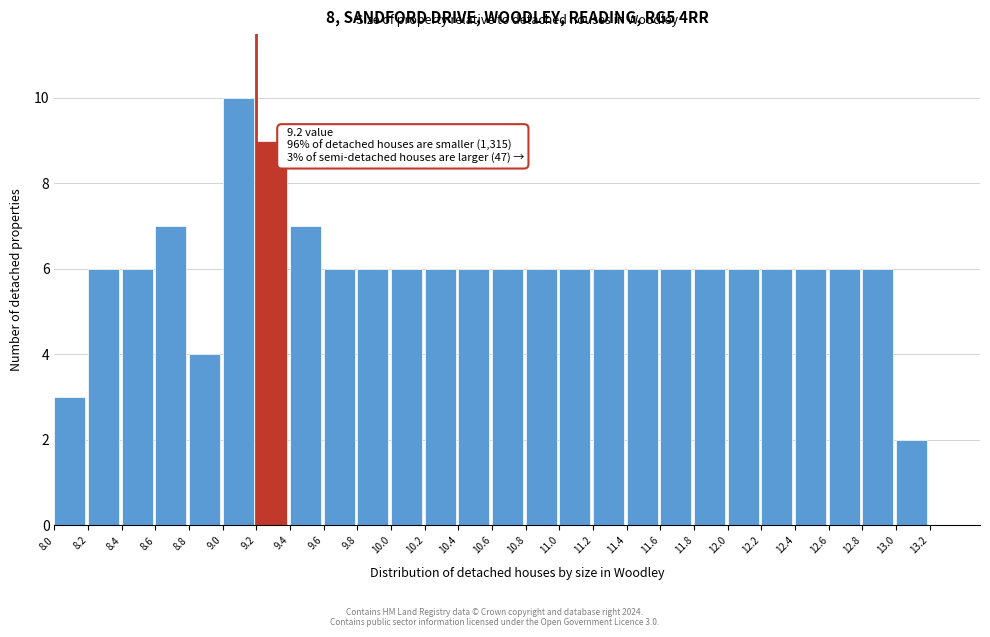

Over which range of the x-axis is the bar tallest?

9.0 to 9.2